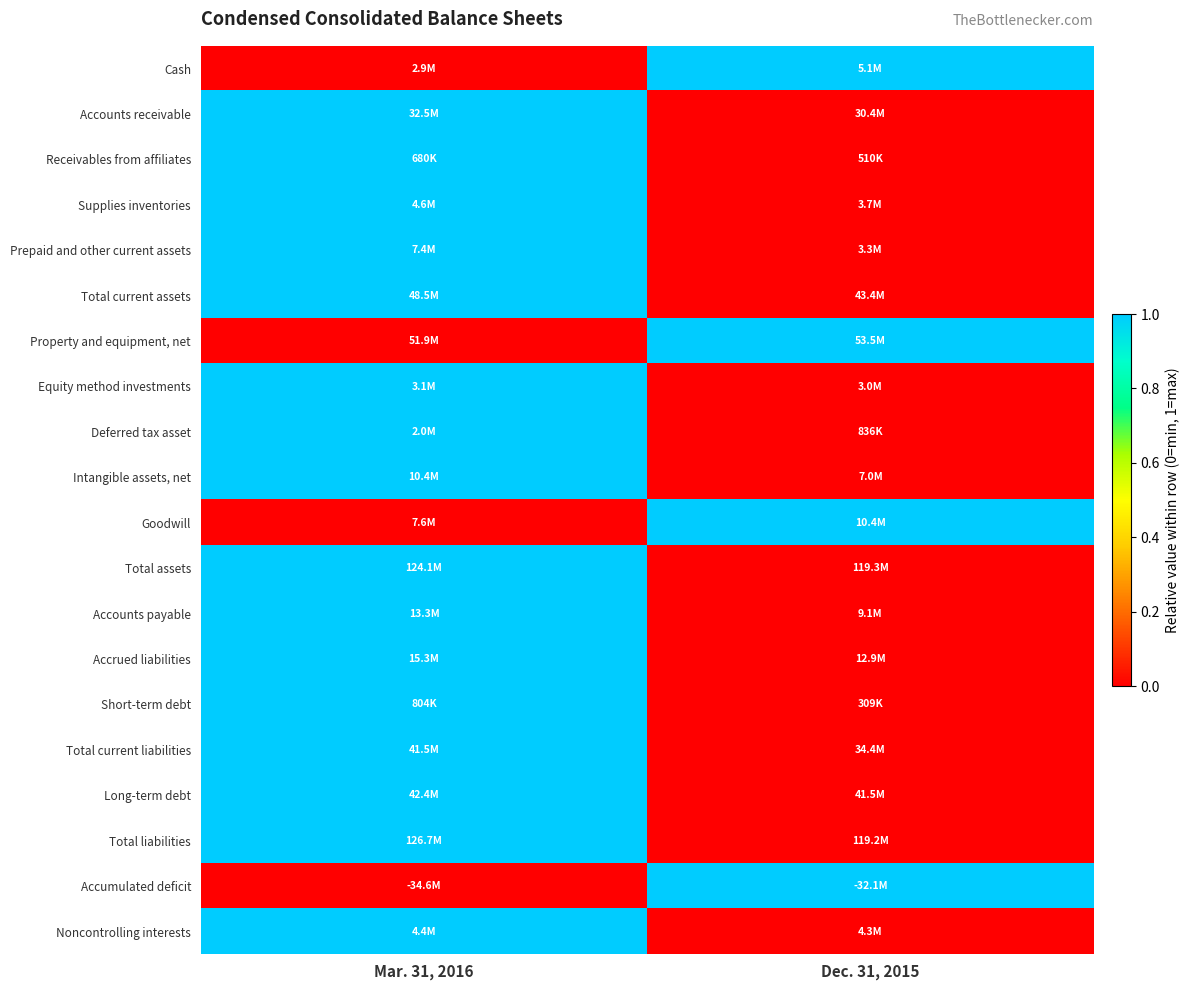

At which category is the sum across all series the highest?

Mar. 31, 2016